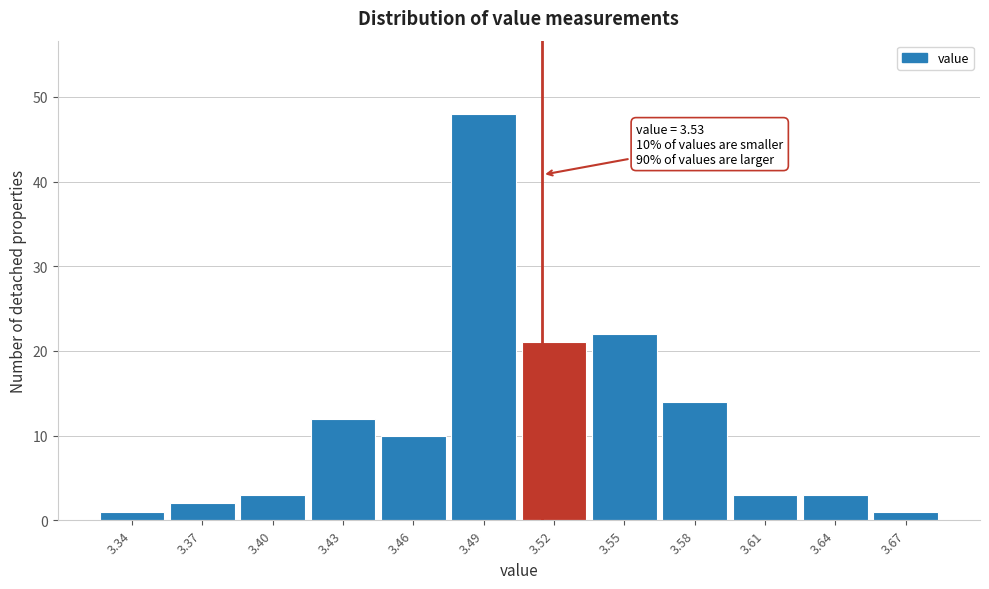

Reading left to right, extract all data points from this chart.

3.34=1	3.37=2	3.40=3	3.43=12	3.46=10	3.49=48	3.52=21	3.55=22	3.58=14	3.61=3	3.64=3	3.67=1